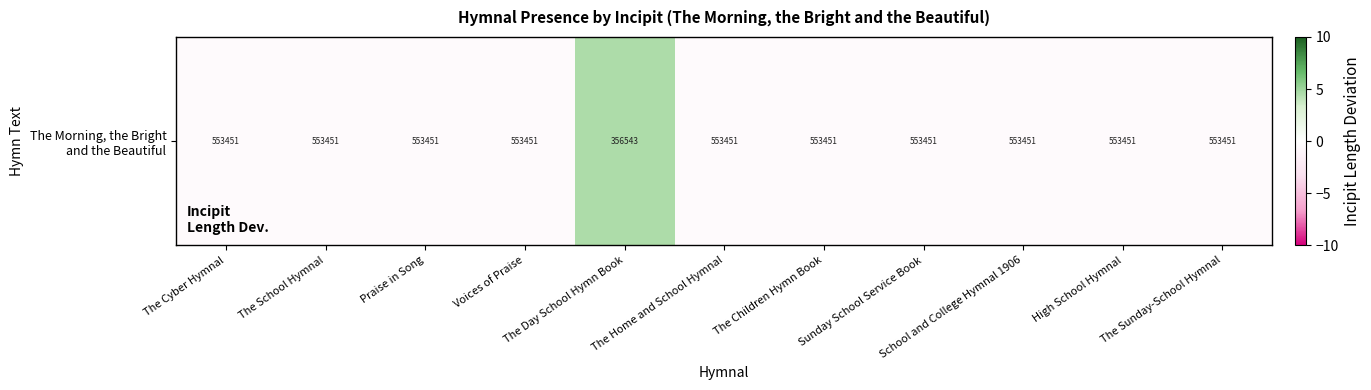

Rank the categories by value from highest to lowest.

The Day School Hymn Book, The Cyber Hymnal, The School Hymnal, Praise in Song, Voices of Praise, The Home and School Hymnal, The Children Hymn Book, Sunday School Service Book, School and College Hymnal 1906, High School Hymnal, The Sunday-School Hymnal